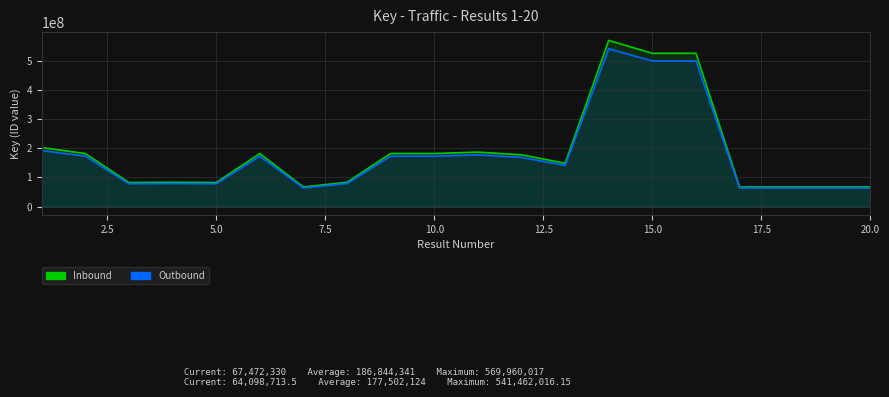

What is the difference between the maximum and second lowest values in the Outbound series?

477363314.0